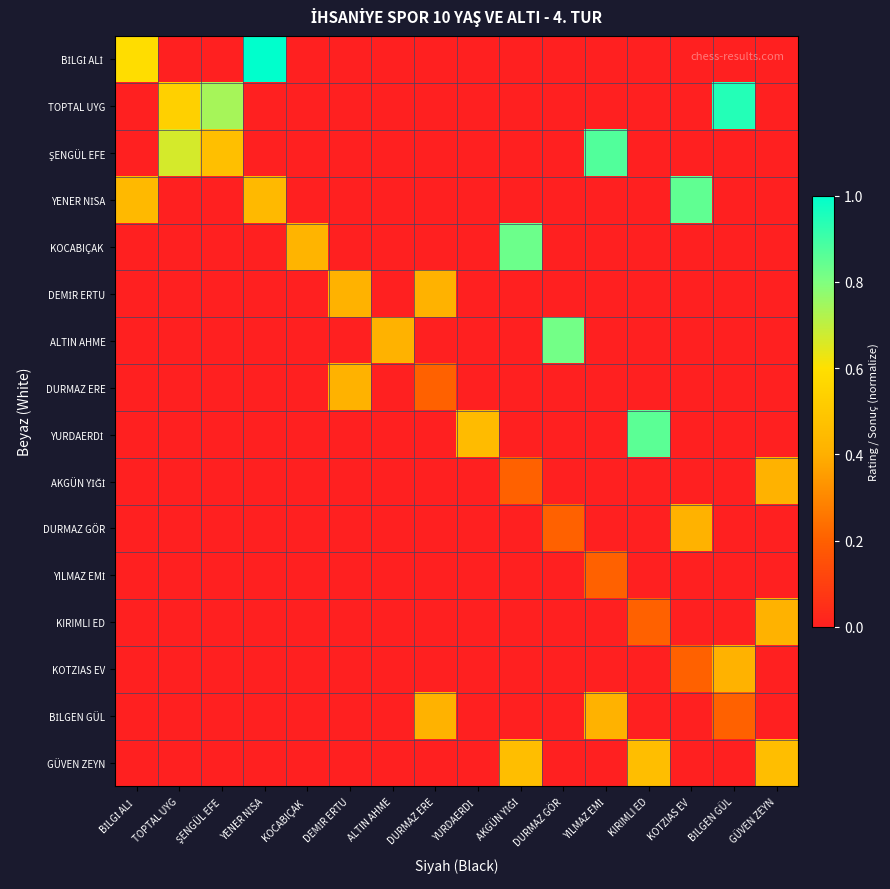

Which has a higher value, KOCABIÇAK  or ŞENGÜL EFE?

KOCABIÇAK 